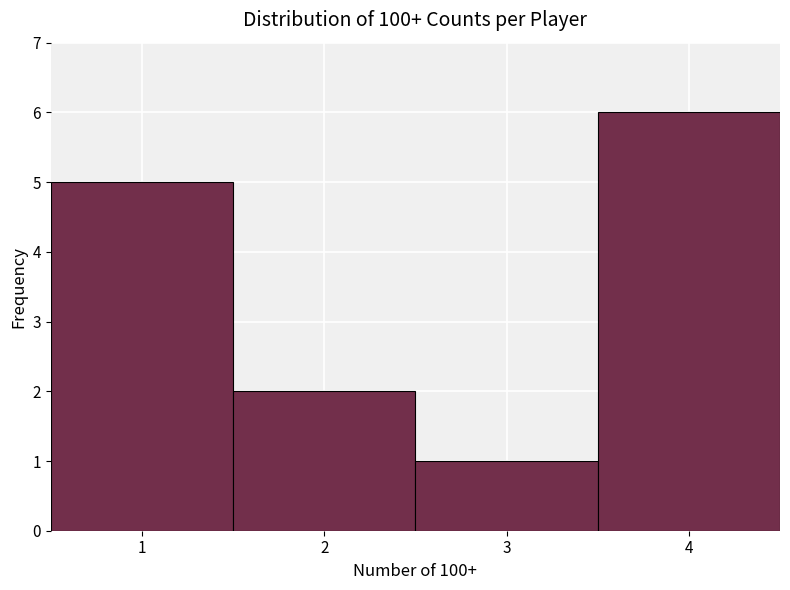

Which range on the x-axis has the tallest bar?

3.5 to 4.5